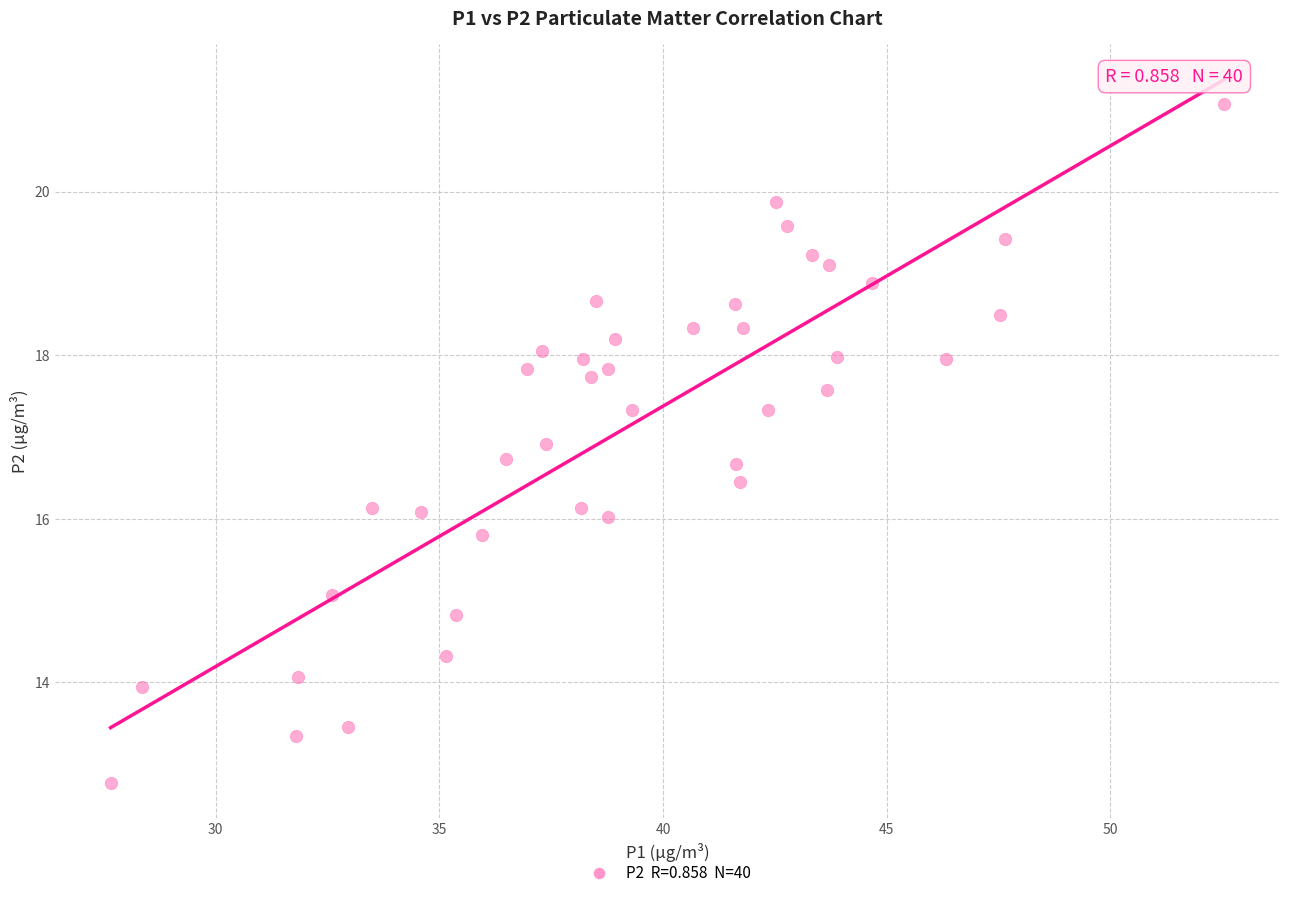

What is the range of Y values (max minus min)?

8.3